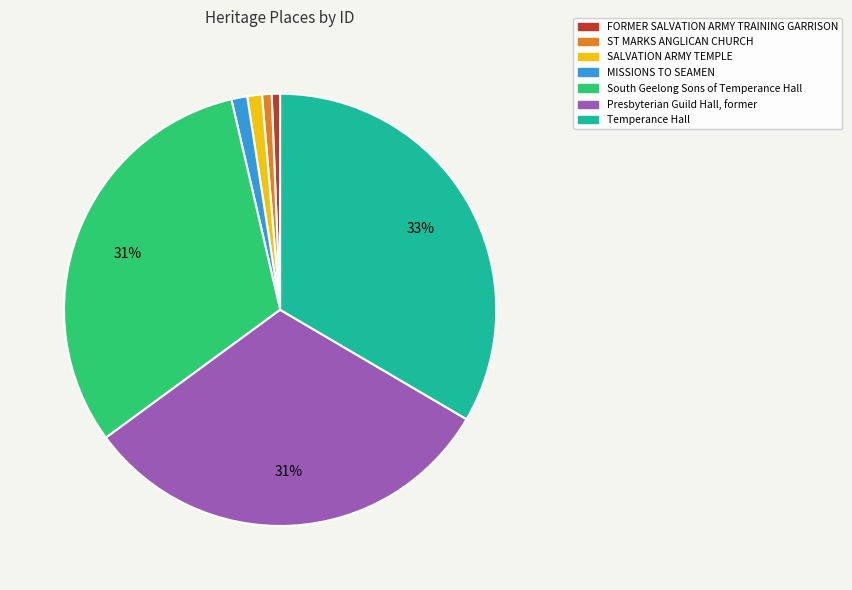

Is the sum of MISSIONS TO SEAMEN and SALVATION ARMY TEMPLE greater than half?

No